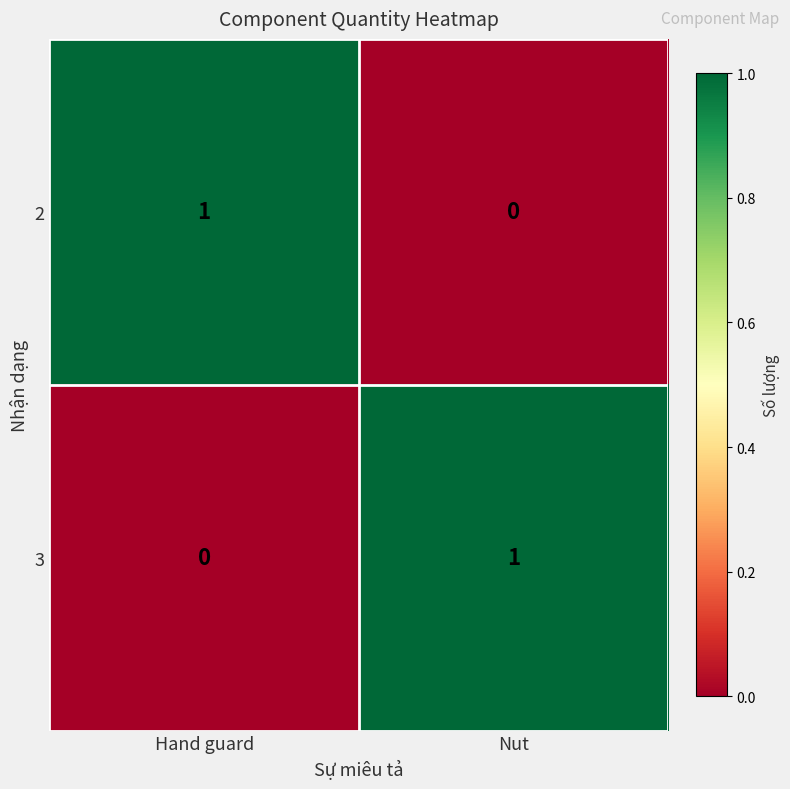

How many distinct data groups are displayed?

2